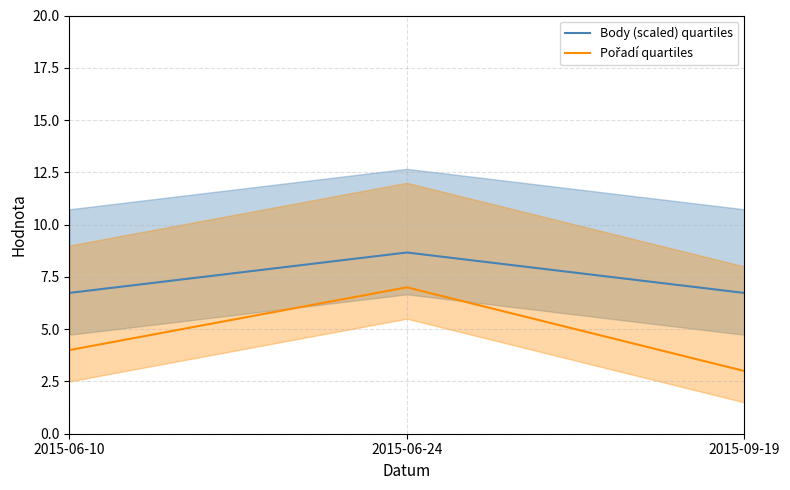

Between 2015-06-24 and 2015-09-19, which series saw the biggest shift?

Pořadí quartiles